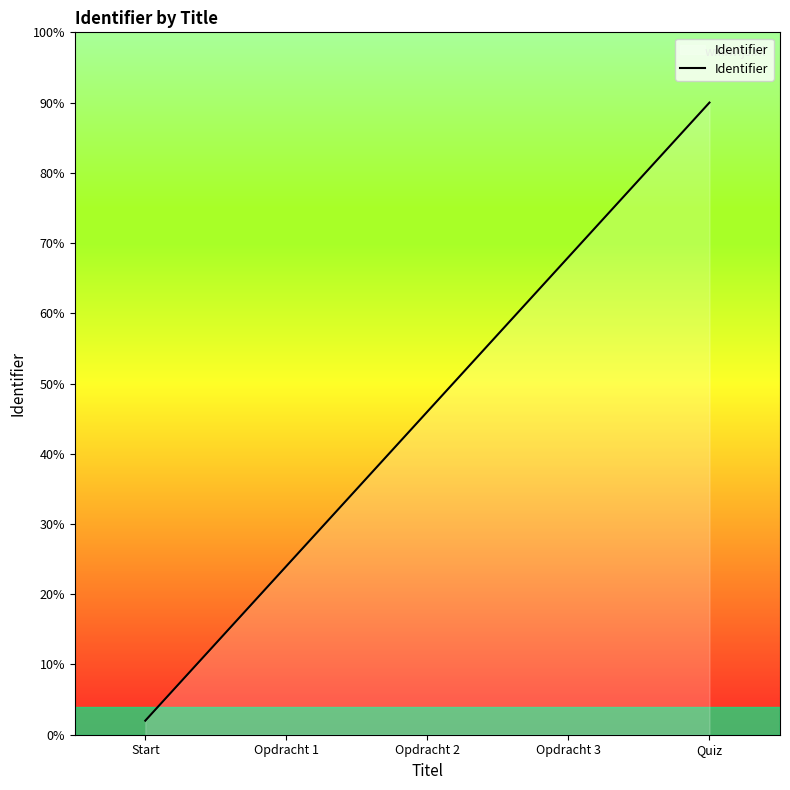

What is the difference between the maximum and minimum values?

88